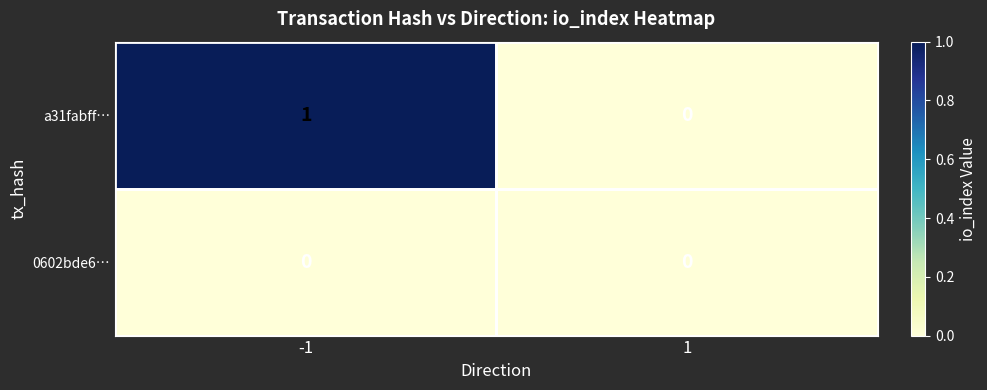

Count the number of categories in the chart.

2